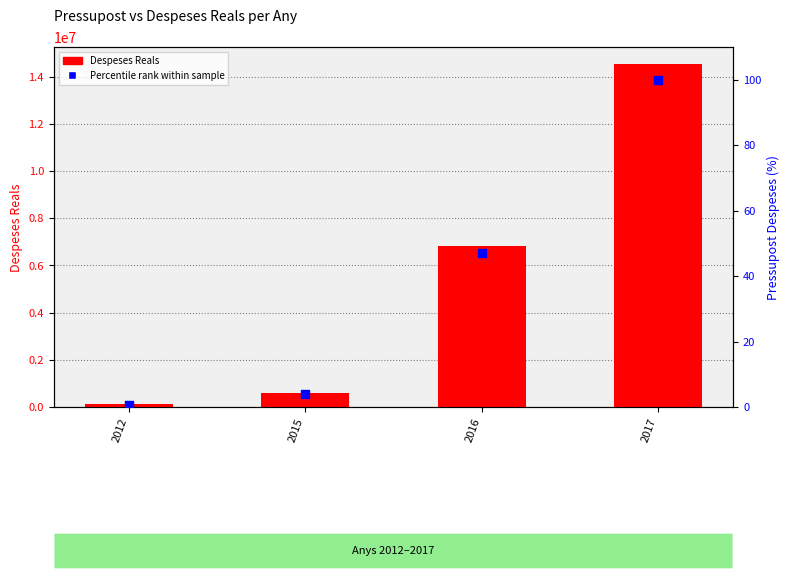

Is the value of Percentile rank within sample at 2017 greater than the value of Despeses Reals at 2017?

No